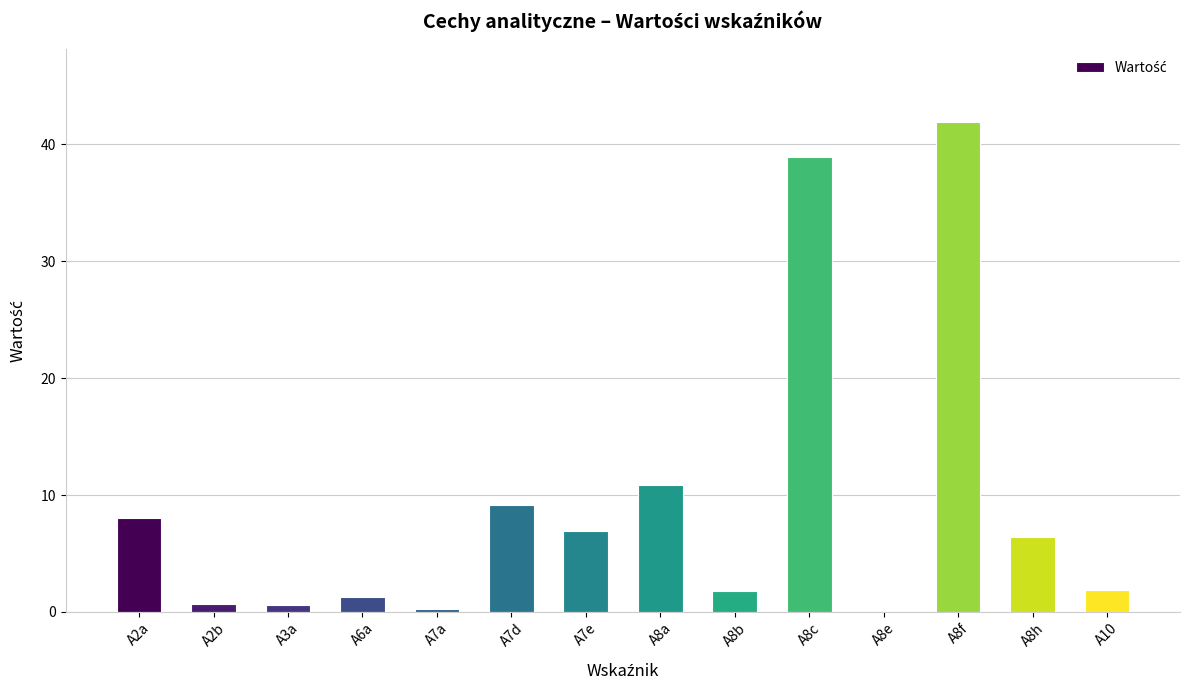

The value at A10 is 1.9. True or false?

True